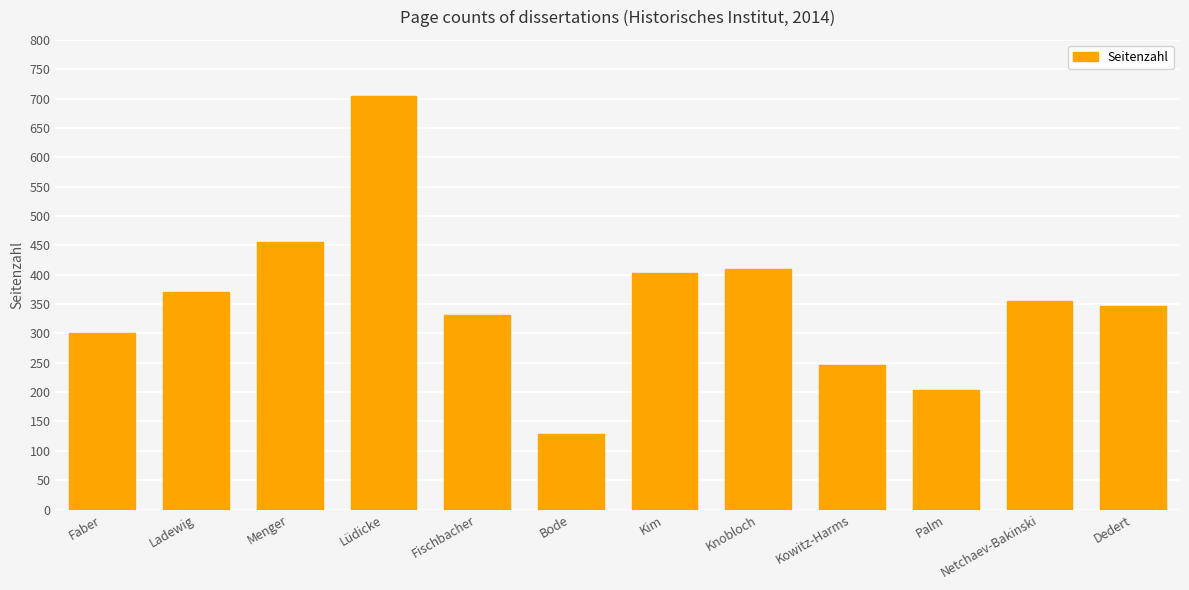

Does the chart contain any negative values?

No